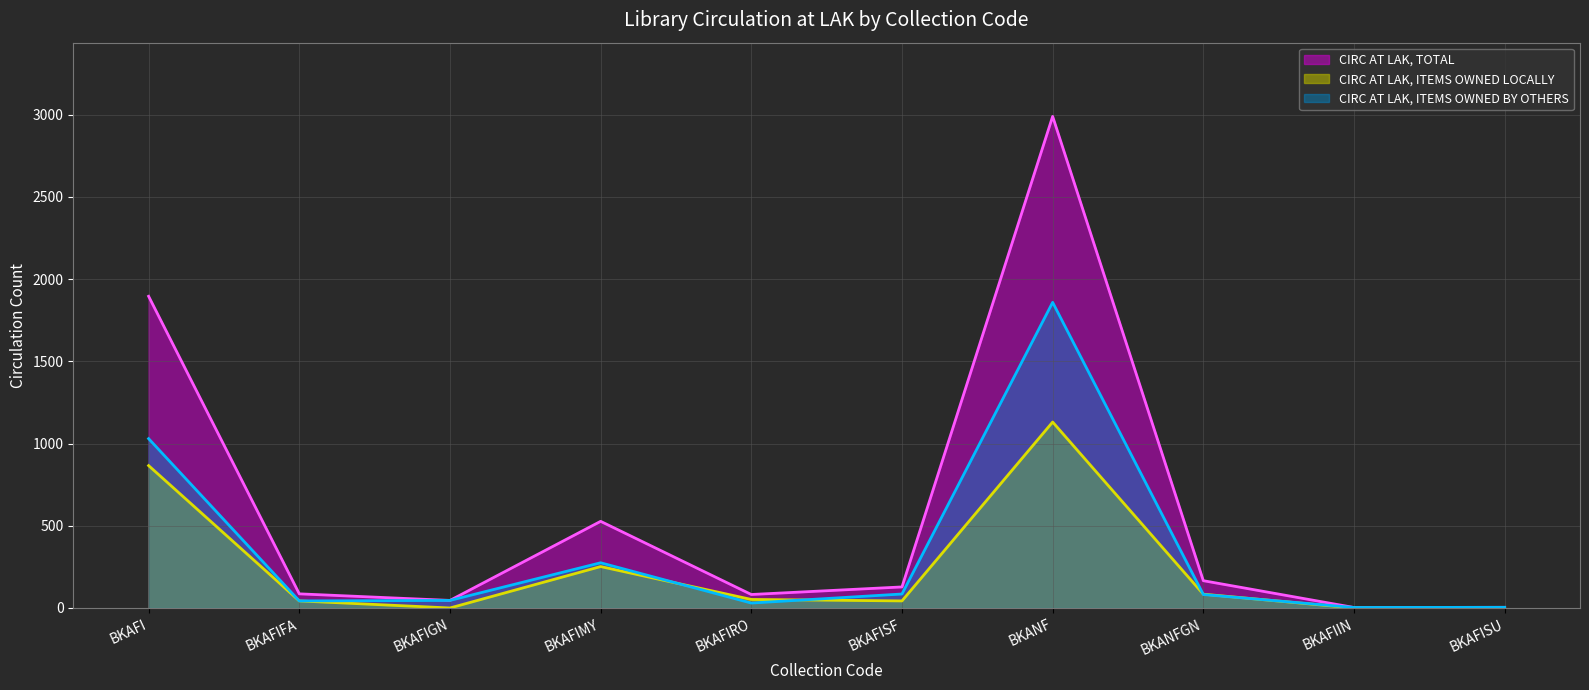

True or false: CIRC AT LAK, ITEMS OWNED BY OTHERS and CIRC AT LAK, ITEMS OWNED LOCALLY intersect in this chart.

True